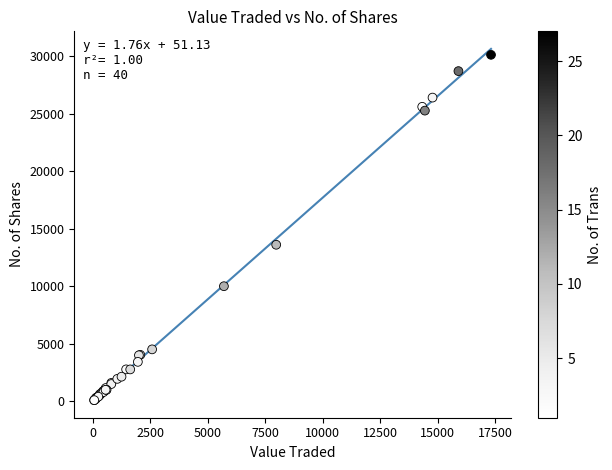

What Y value in the scatter plot is closest to 15100?

13600